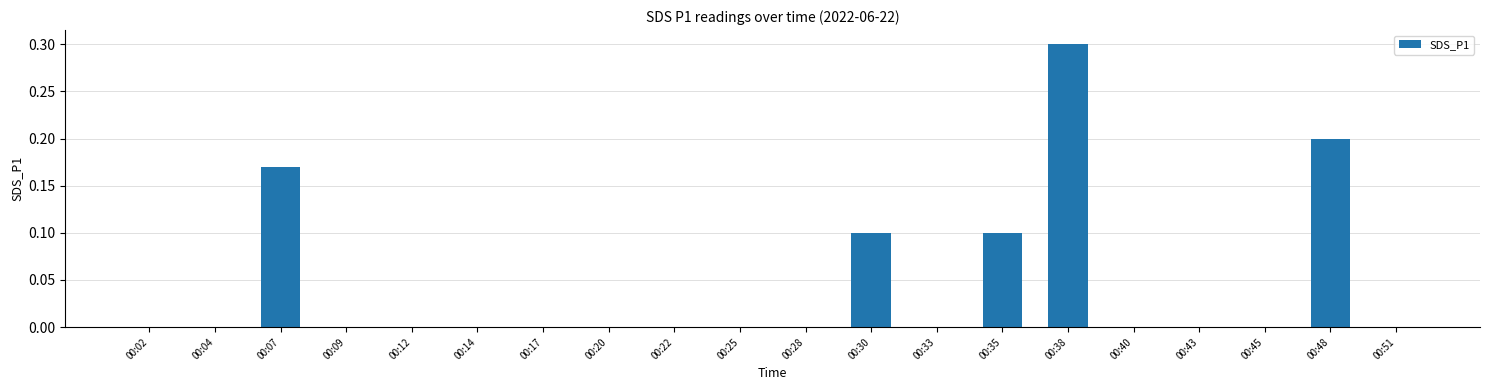

Which category has the highest value across all series?

00:38